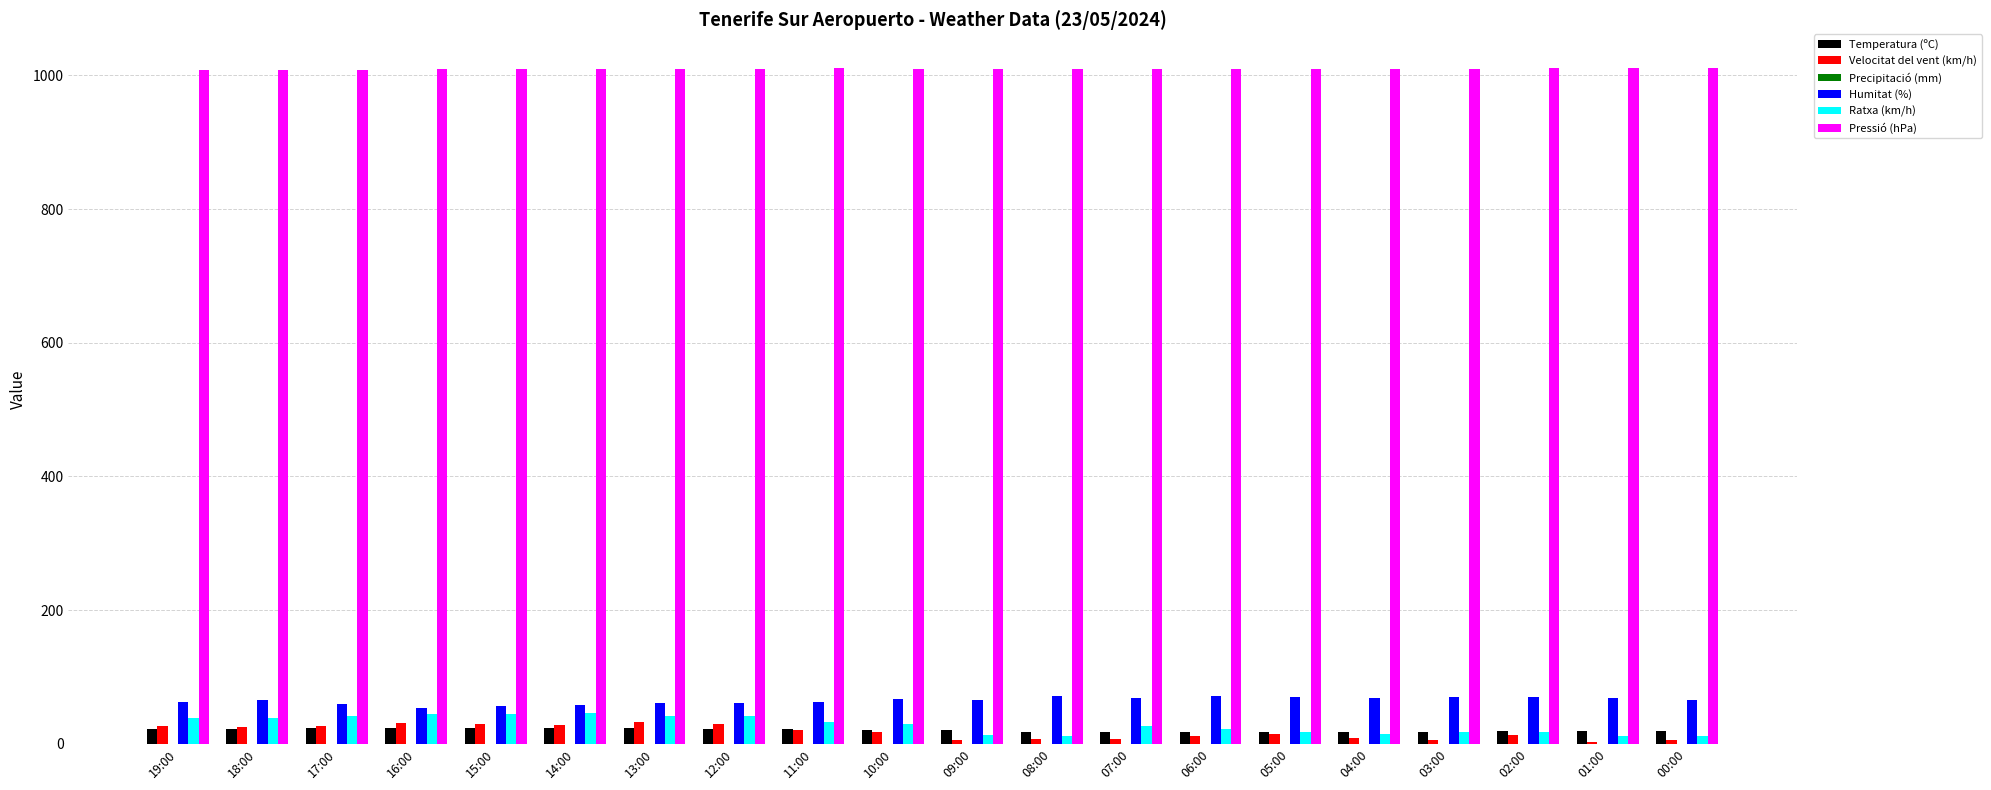

The value of Ratxa (km/h) at 10:00 is 30.0. True or false?

True